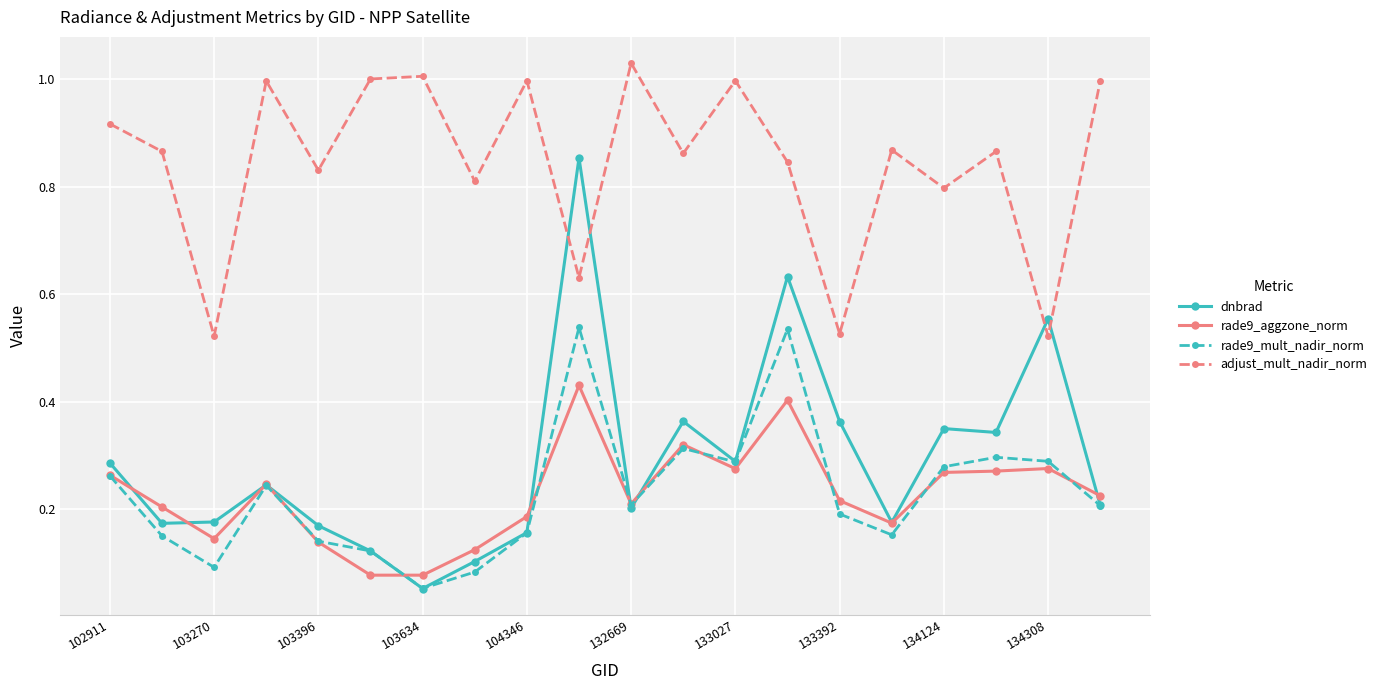

Which series has the largest total across all categories?

adjust_mult_nadir_norm